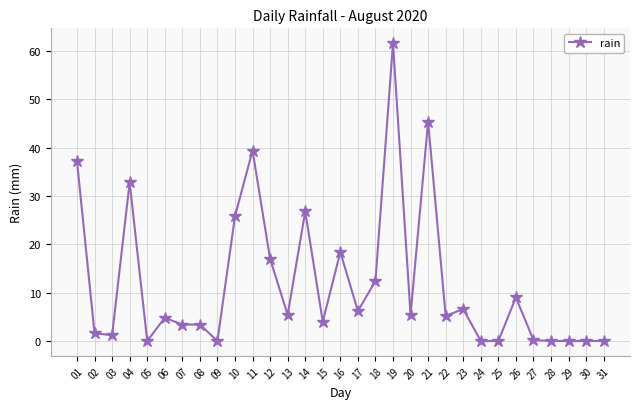

What is the change in value from 04 to 08?

-29.4